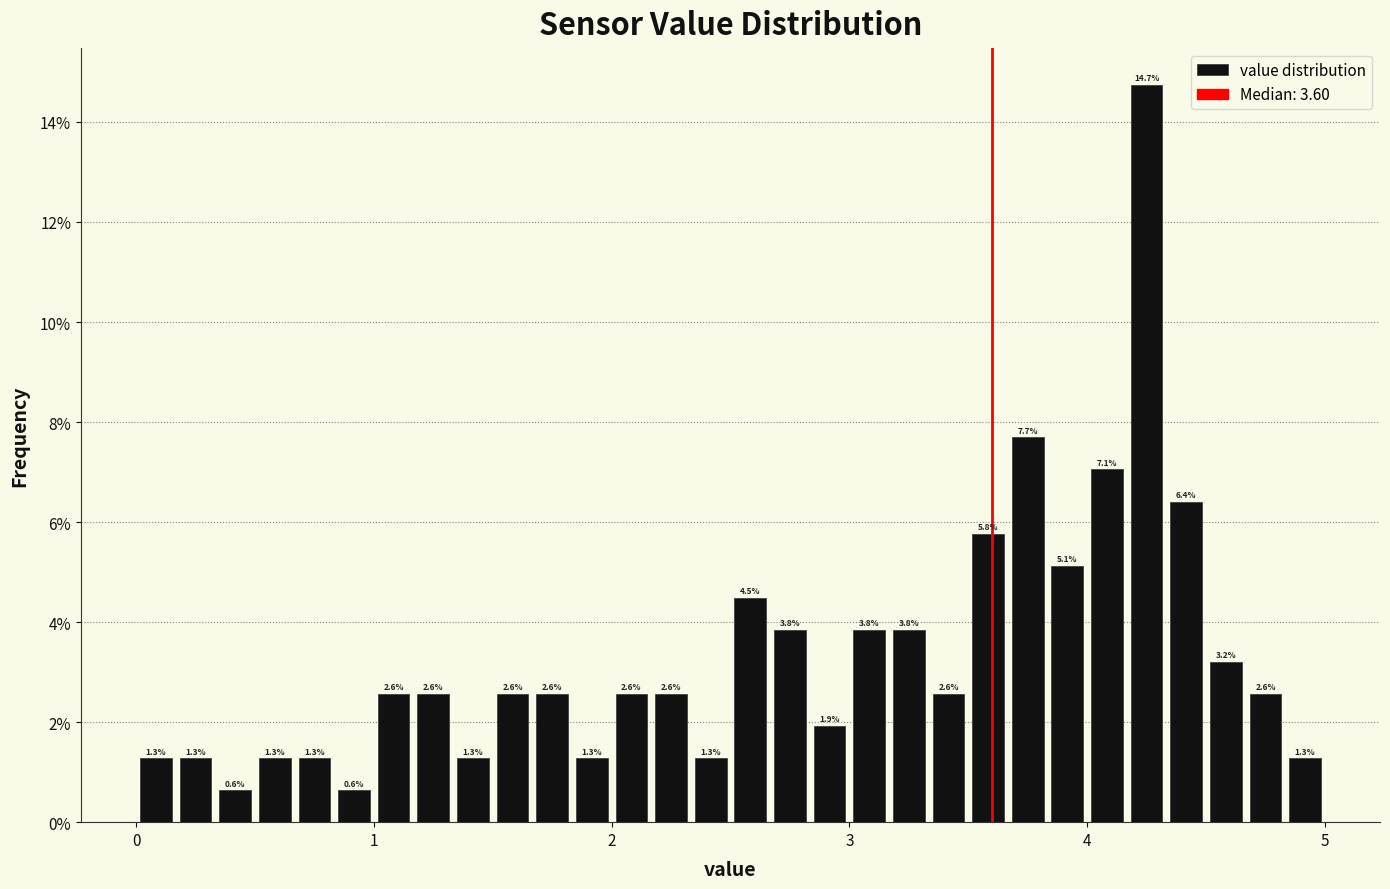

Read against the x-axis, roughly where is the centre of the tallest bar?

4.3